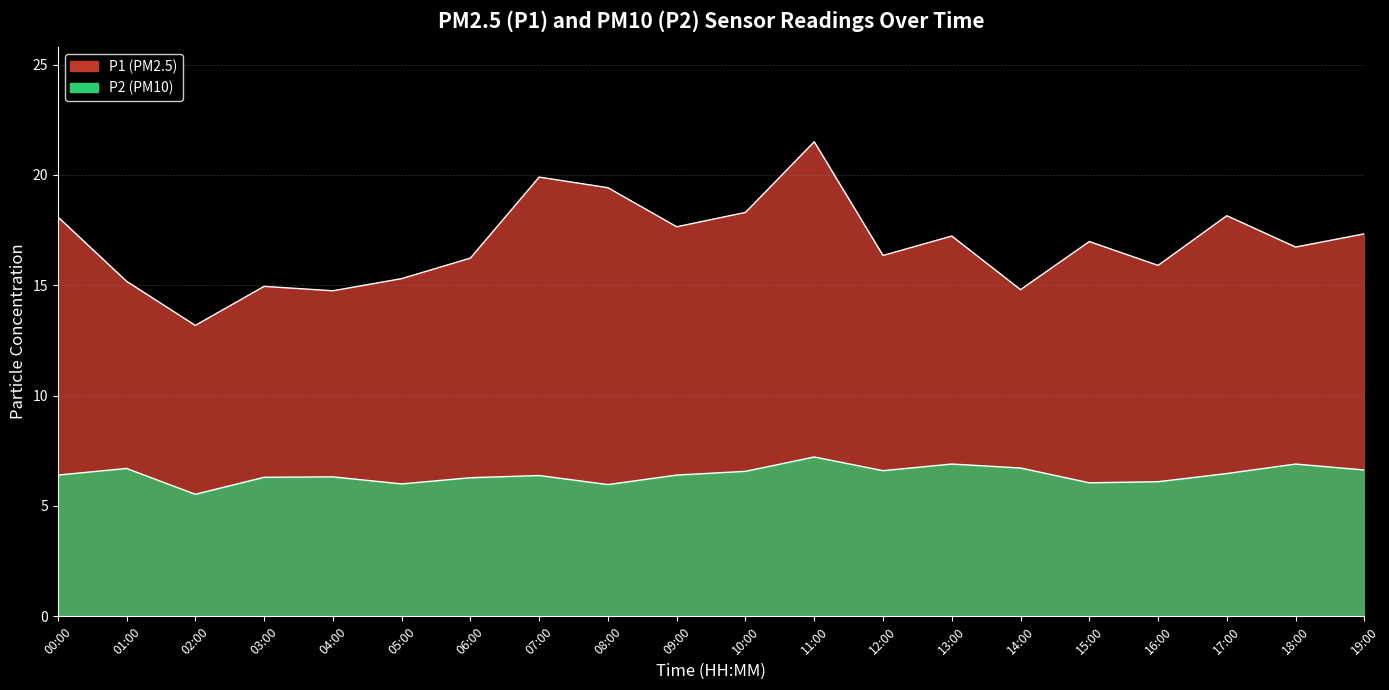

Where is the first local minimum for P2?

02:00